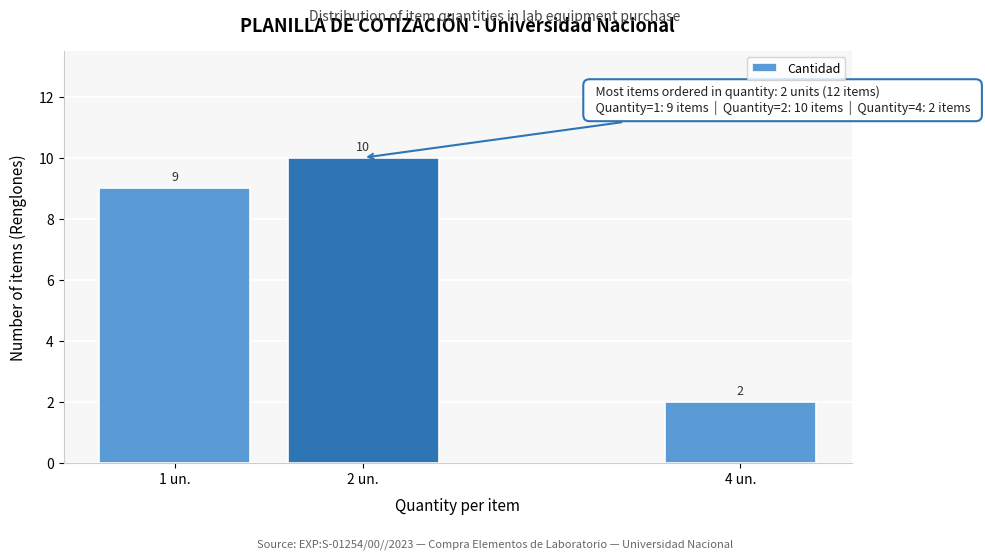

Reading right to left, list all the values displayed in this chart.

2	10	9